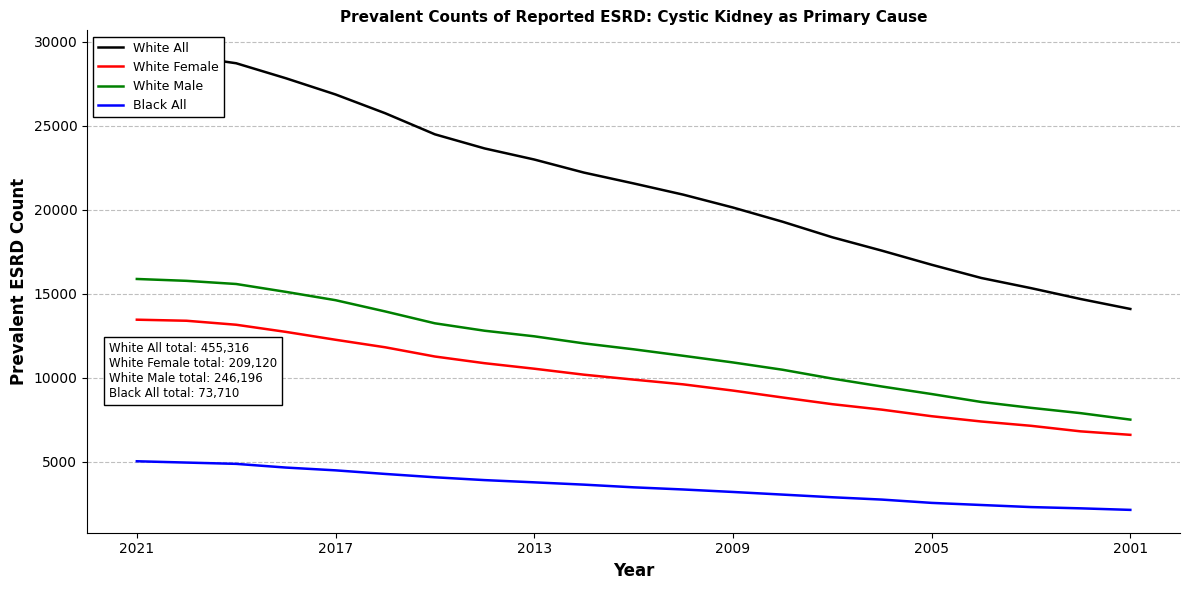

What is the approximate value of White All at 9, to the nearest 10?

22200